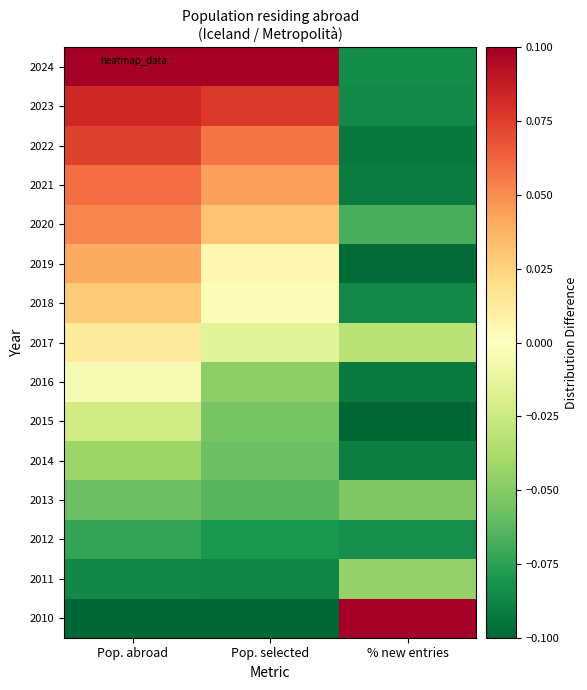

Which series changed the most between Pop. selected and % new entries?

2010